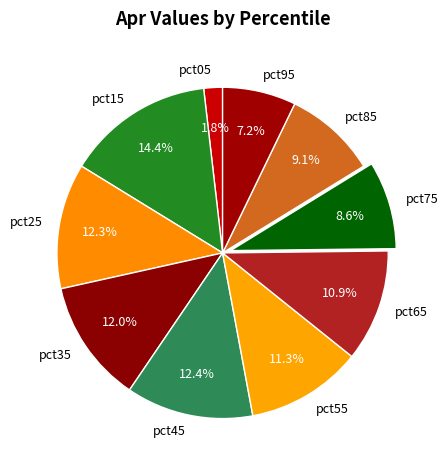

What percentage do pct65 and pct95 together represent?

18.1%